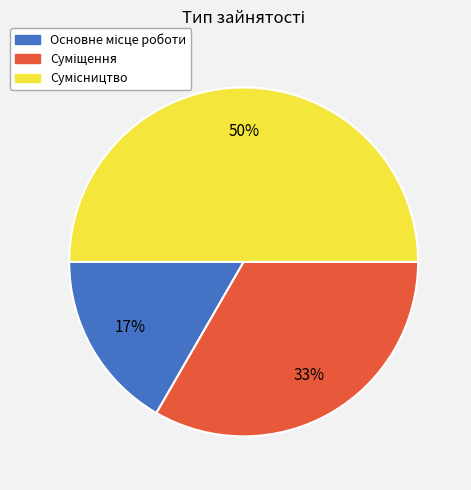

To the nearest percent, what is the average slice percentage?

33%